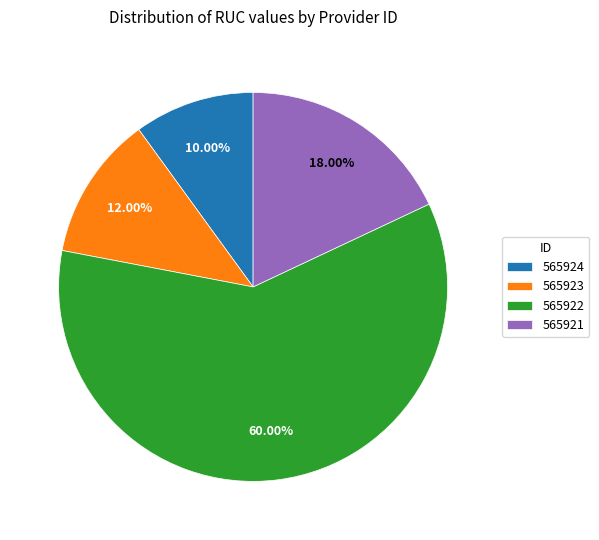

Between 565924 and 565921, which is larger?

565921